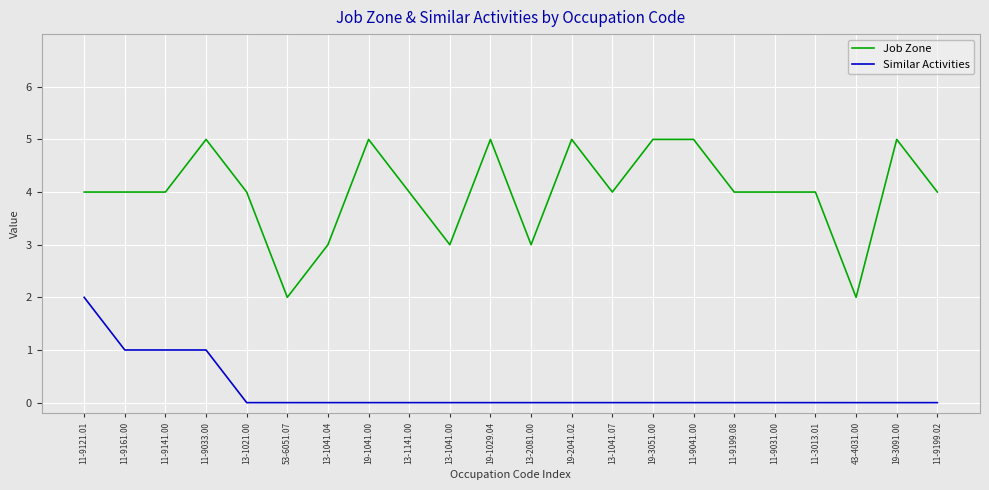

Reading left to right, transcribe all the data shown in this chart.

Job Zone: 4	4	4	5	4	2	3	5	4	3	5	3	5	4	5	5	4	4	4	2	5	4
Similar Activities: 2	1	1	1	0	0	0	0	0	0	0	0	0	0	0	0	0	0	0	0	0	0